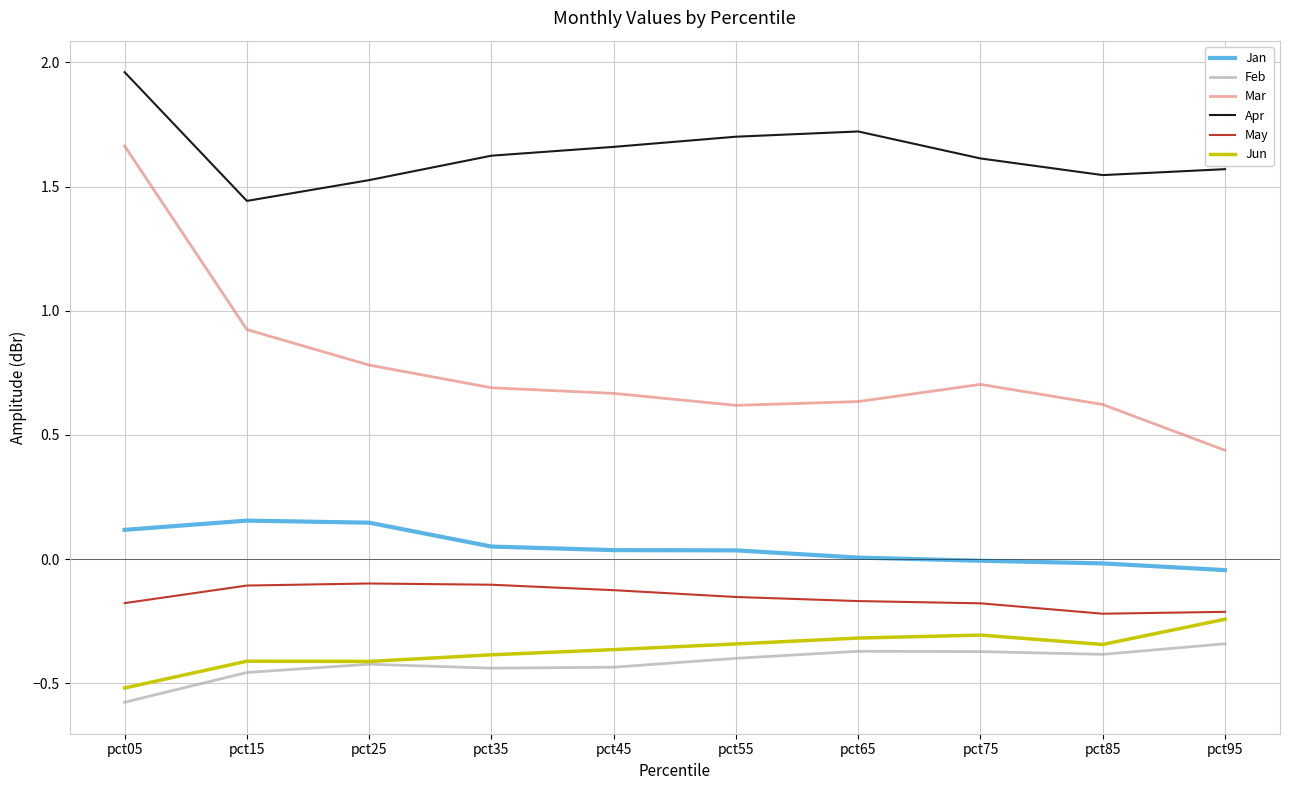

Which series has the largest range (max minus min)?

Mar